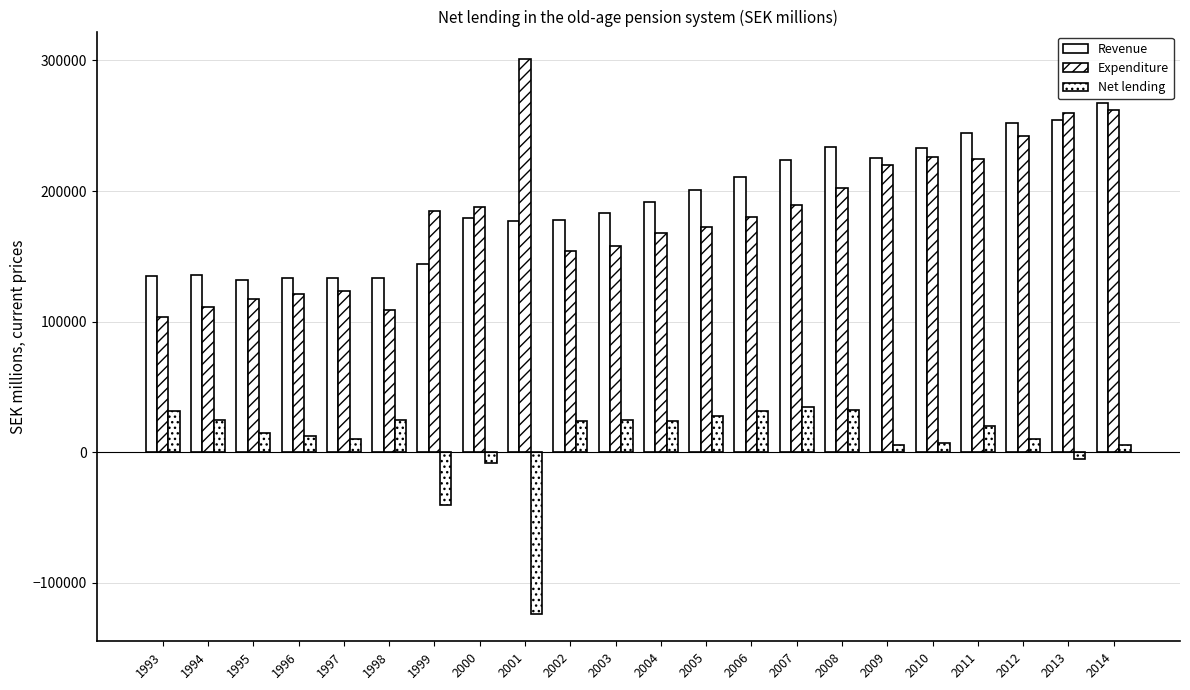

What is the difference between the maximum and minimum values in the Revenue series?

135612